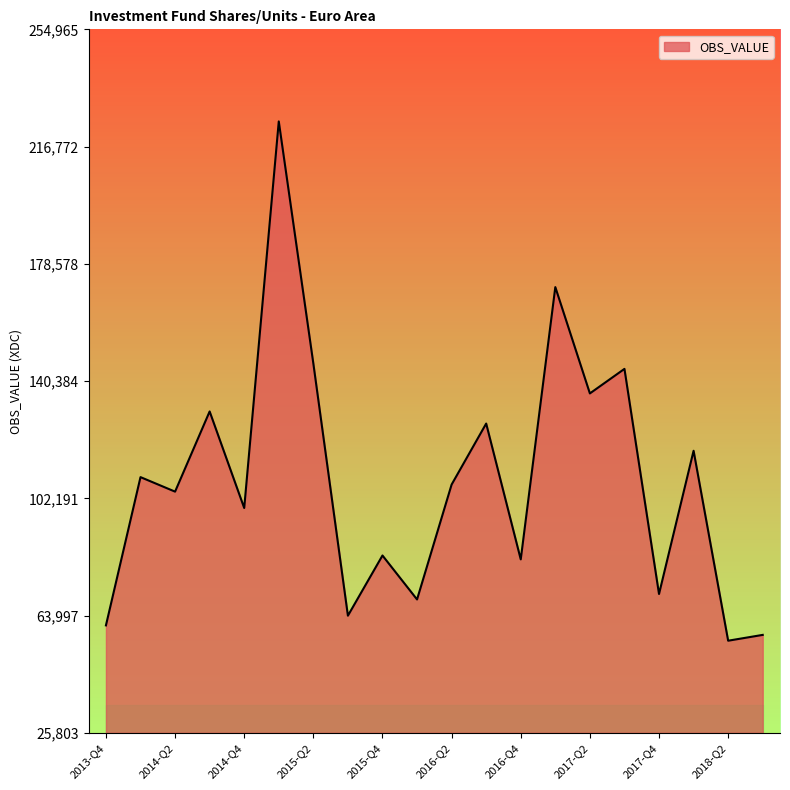

What is the greatest value displayed?

224965.3